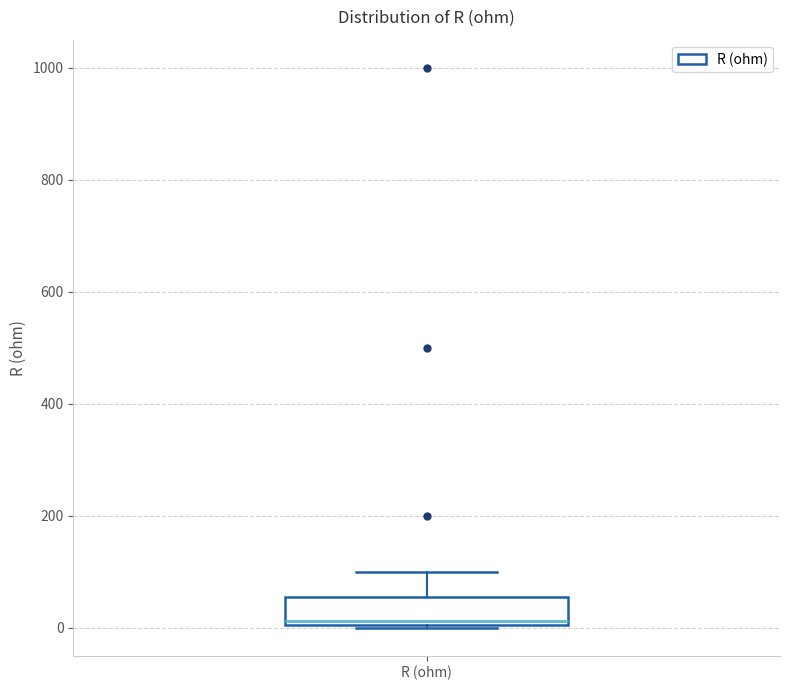

Transcribe this box plot: give where the median line is, the range the box spans, and where the two whiskers end, as read against the y-axis. The values are not printed on the chart, so give them approximately, as read against the axis.

median 20, box 0 to 60, whiskers 0 to 100